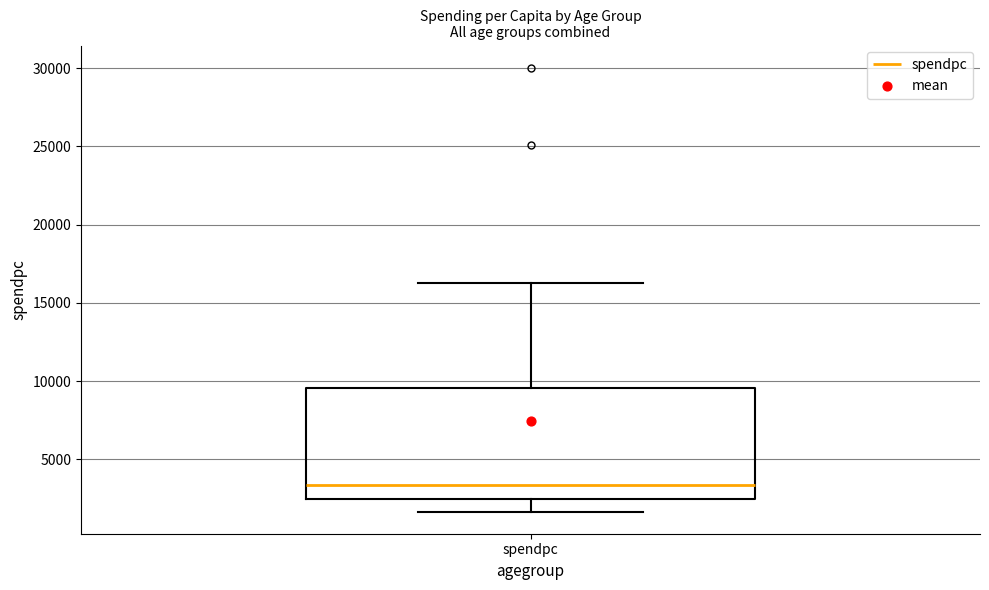

Read this box plot against the y-axis: the position of the median line, the range covered by the box, and the ends of both whiskers. The values are not printed on the chart, so give them approximately, as read against the axis.

median 3500, box 2500 to 9500, whiskers 1500 to 16500